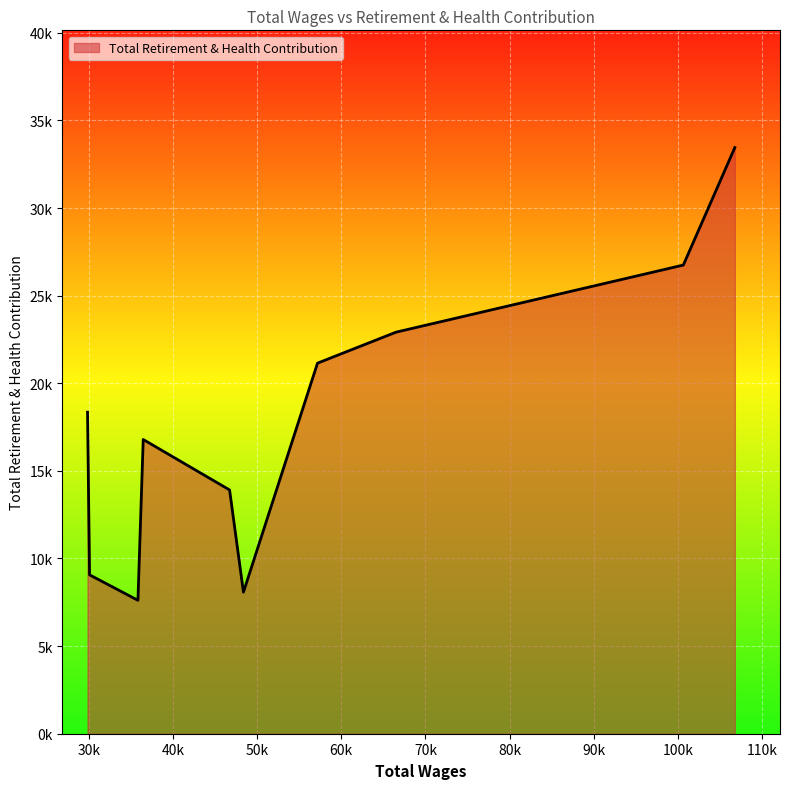

Reading left to right, extract all data points from this chart.

106751.0=33449	100634.0=26744	66507.0=22915	57176.0=21146	48379.0=8077	46732.0=13911	36474.0=16790	35847.0=7614	30099.0=9067	29860.0=18348